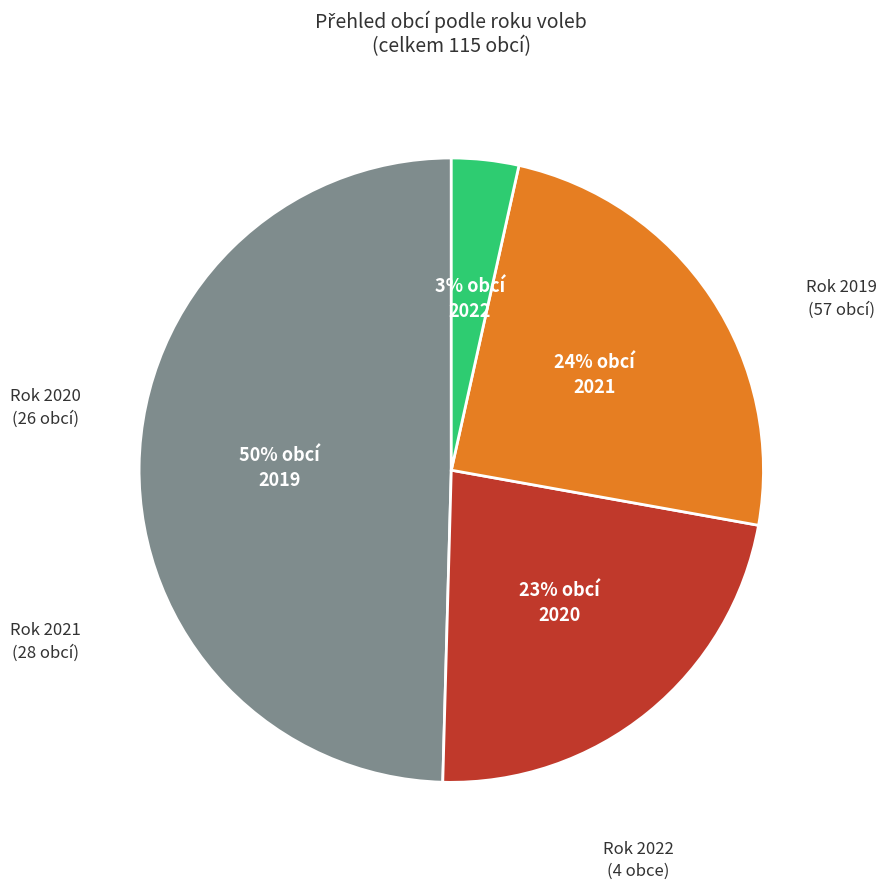

To the nearest percent, what is the average slice percentage?

25%